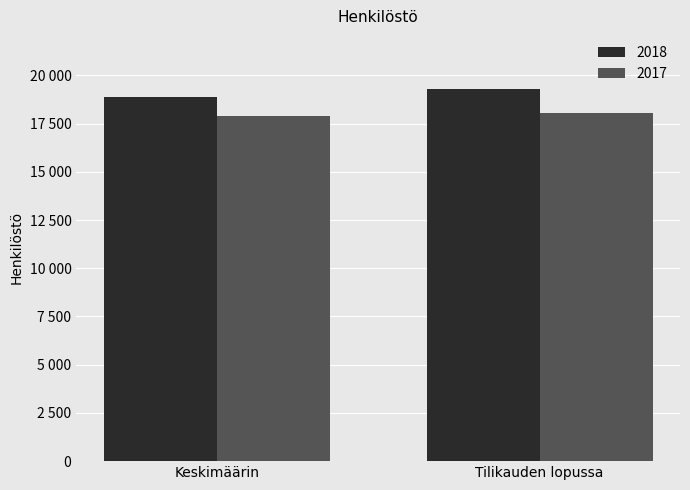

At how many categories does at least one series exceed 19234?

1